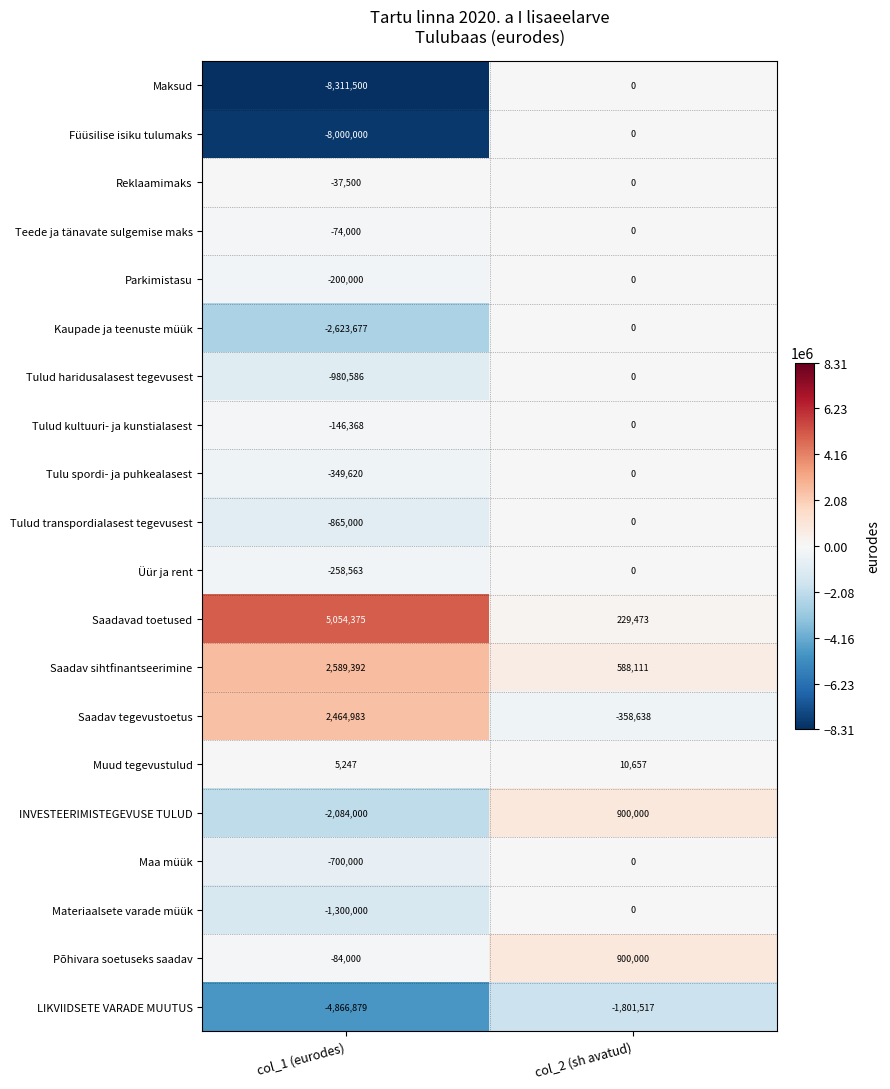

Which series has the largest range (max minus min)?

Maksud